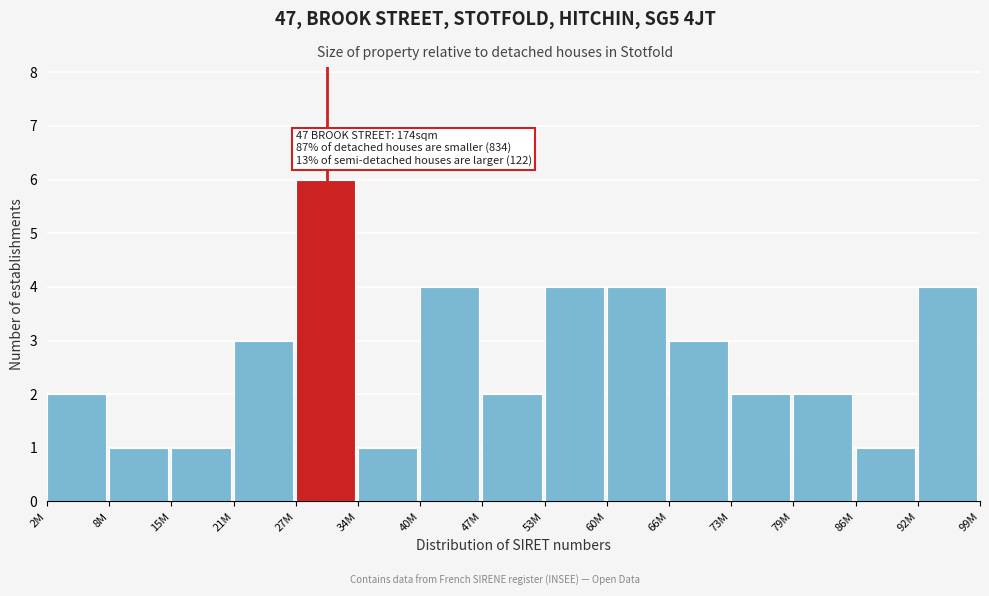

Reading left to right, what are all the values shown in this chart?

2M=2	8M=1	15M=1	21M=3	27M=6	34M=1	40M=4	47M=2	53M=4	60M=4	66M=3	73M=2	79M=2	86M=1	92M=4